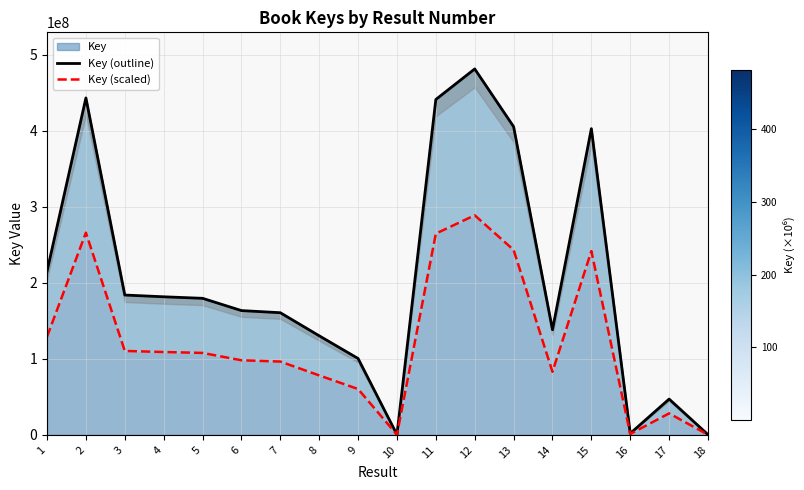

What is the maximum value for Key?

481312349